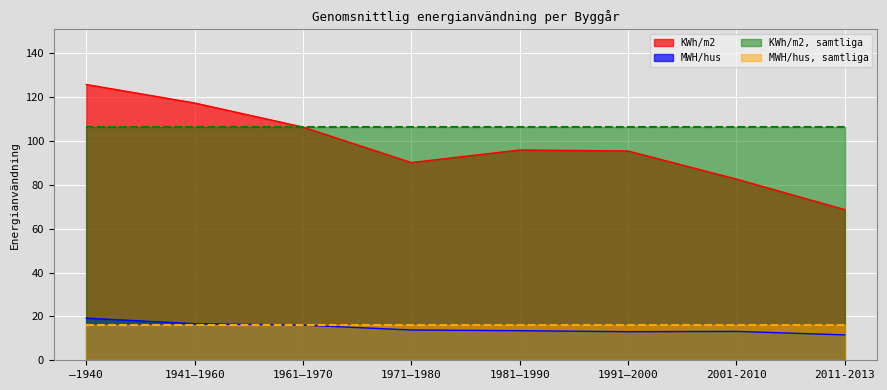

Which series has the largest range (max minus min)?

KWh/m2